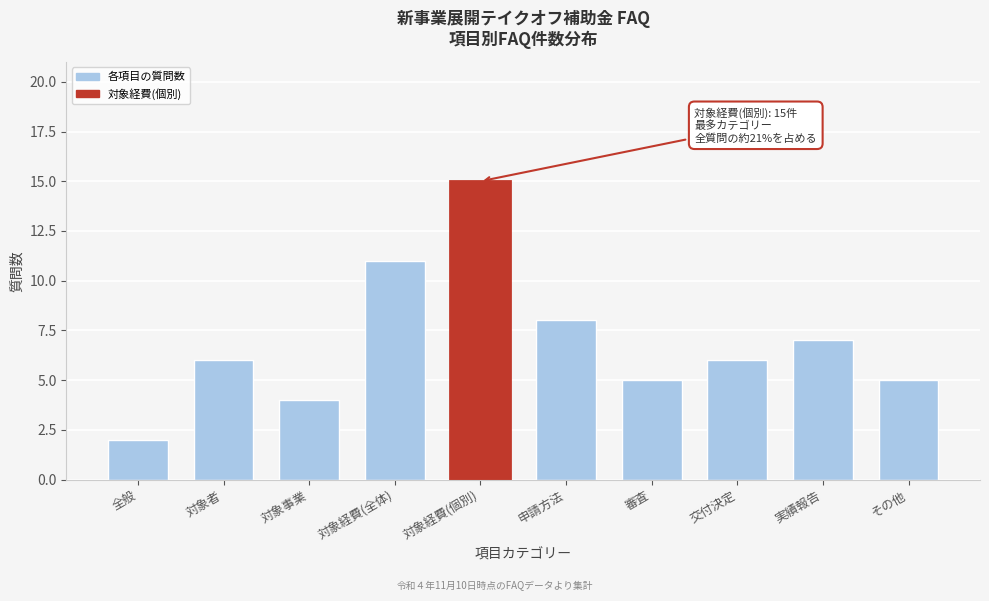

Reading right to left, transcribe all the data shown in this chart.

その他=5	実績報告=7	交付決定=6	審査=5	申請方法=8	対象経費(個別)=15	対象経費(全体)=11	対象事業=4	対象者=6	全般=2